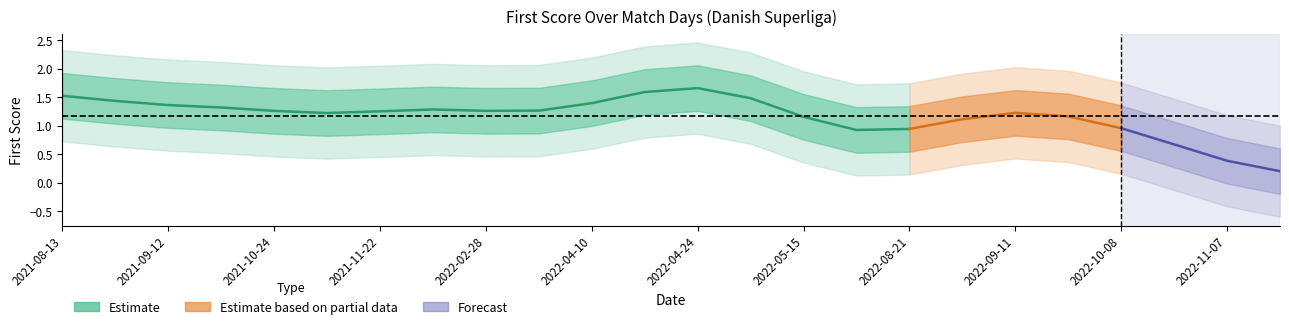

The value at 2023-03-06 is -1. True or false?

False